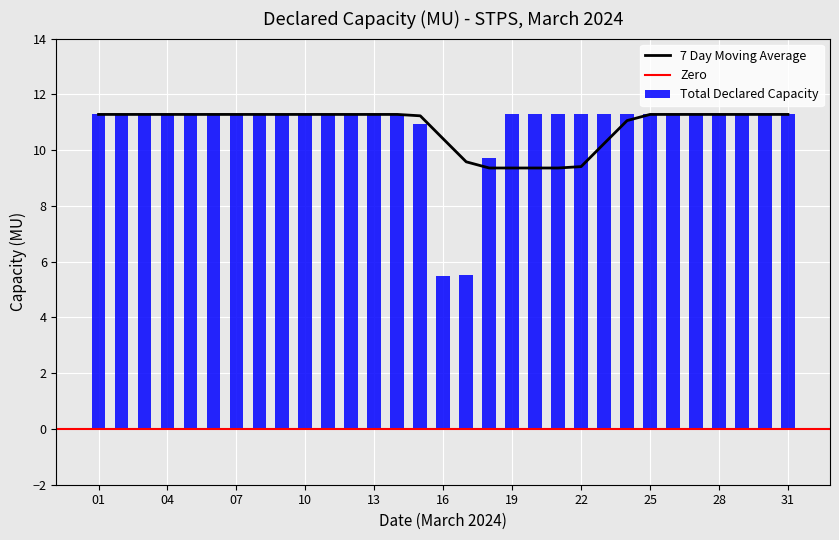

The value of 7 Day Moving Average at 07 is 17.9. True or false?

False